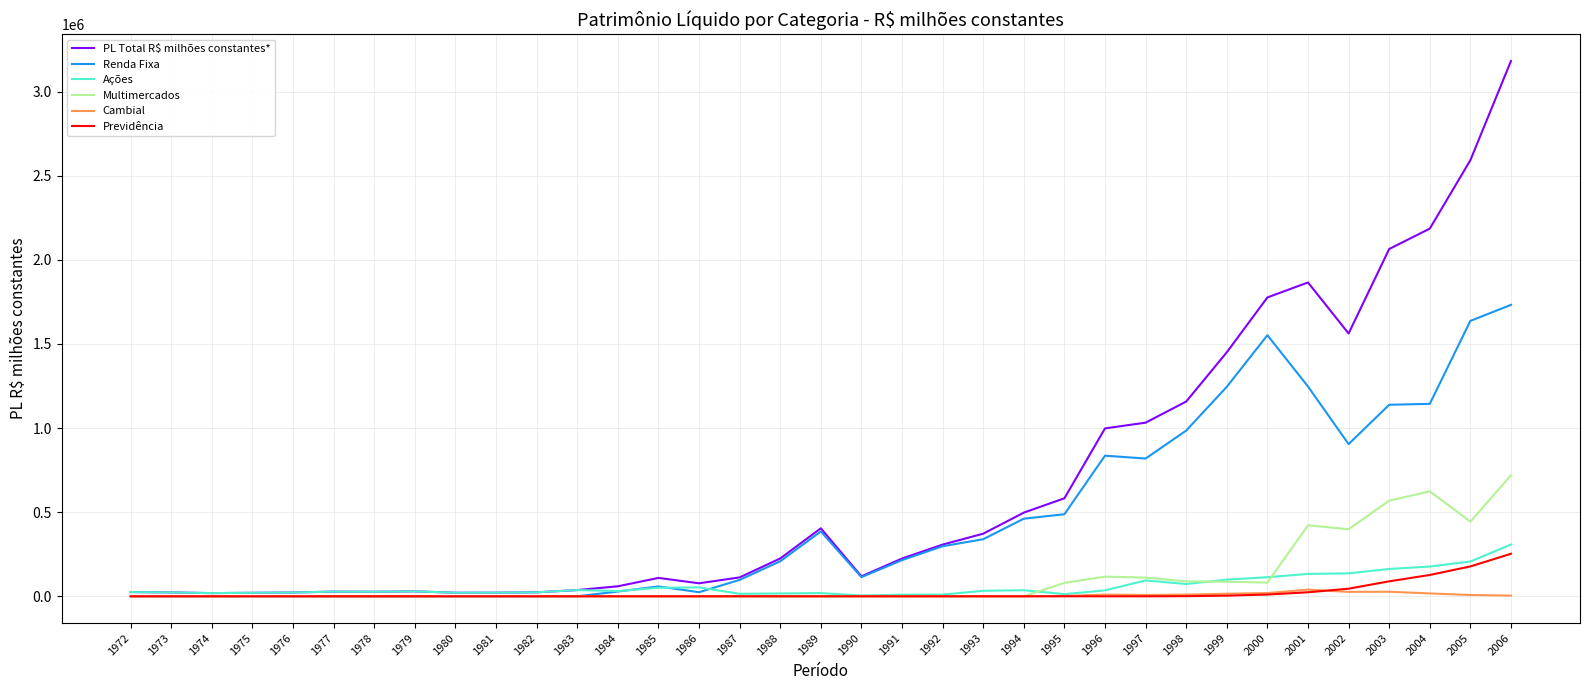

At which label does Renda Fixa first exceed 208103?

1988